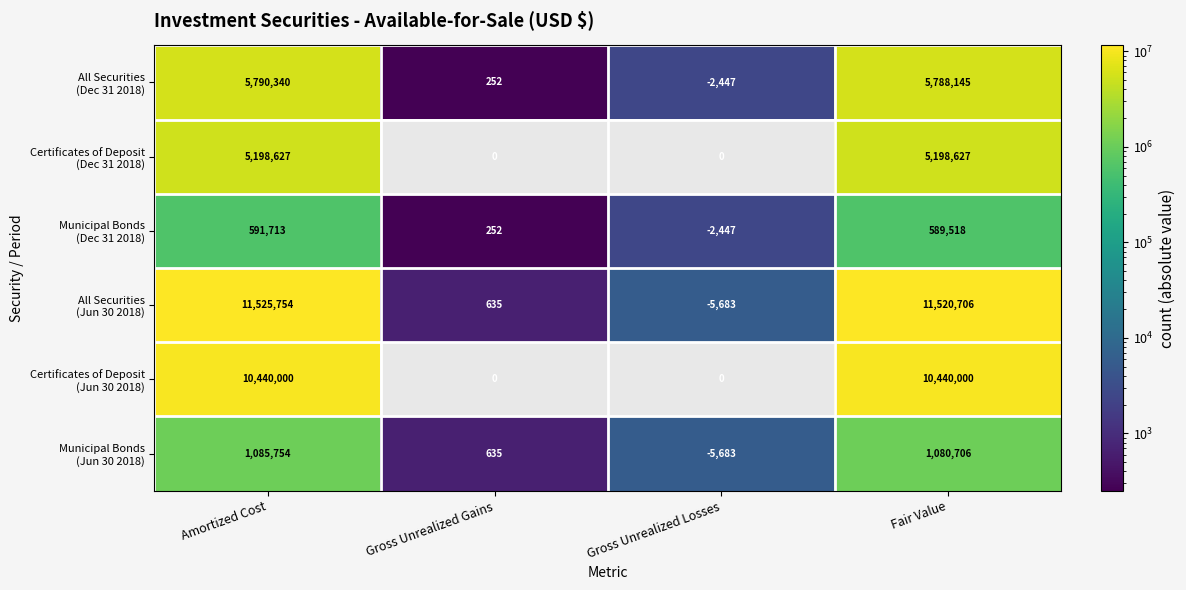

What is the spread (max minus min) of values at Gross Unrealized Gains?

635